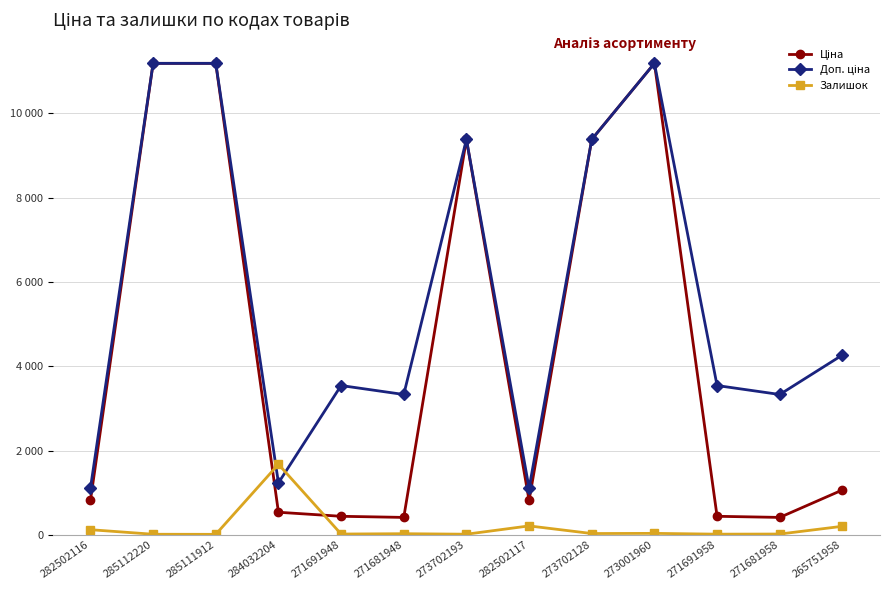

True or false: Доп. ціна has more than 0 interior local peaks.

True